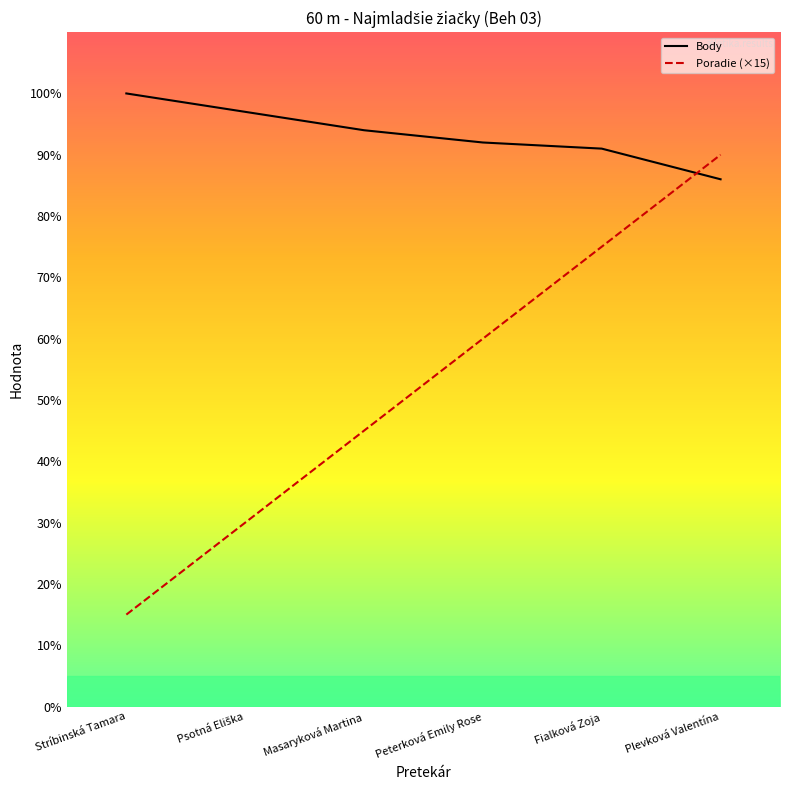

How many data points in Poradie (×15) are above 60?

2